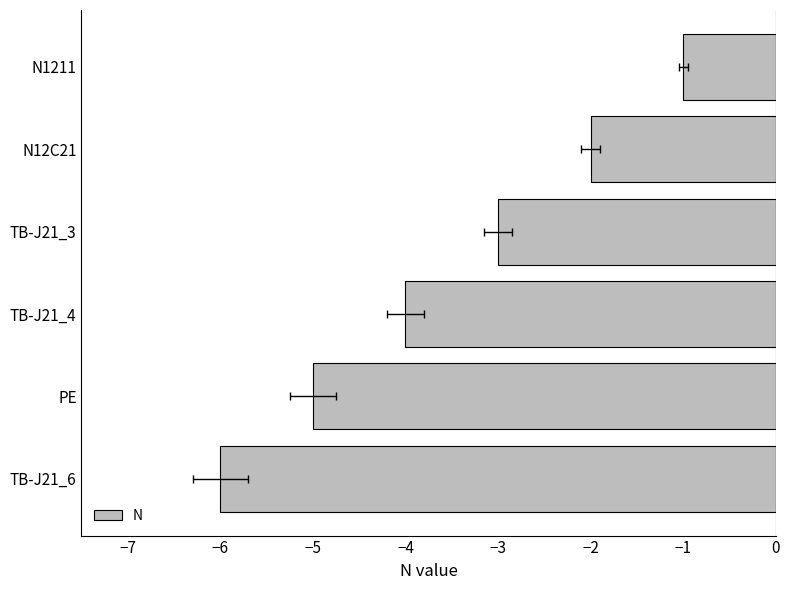

What is the difference between the maximum and minimum values?

5